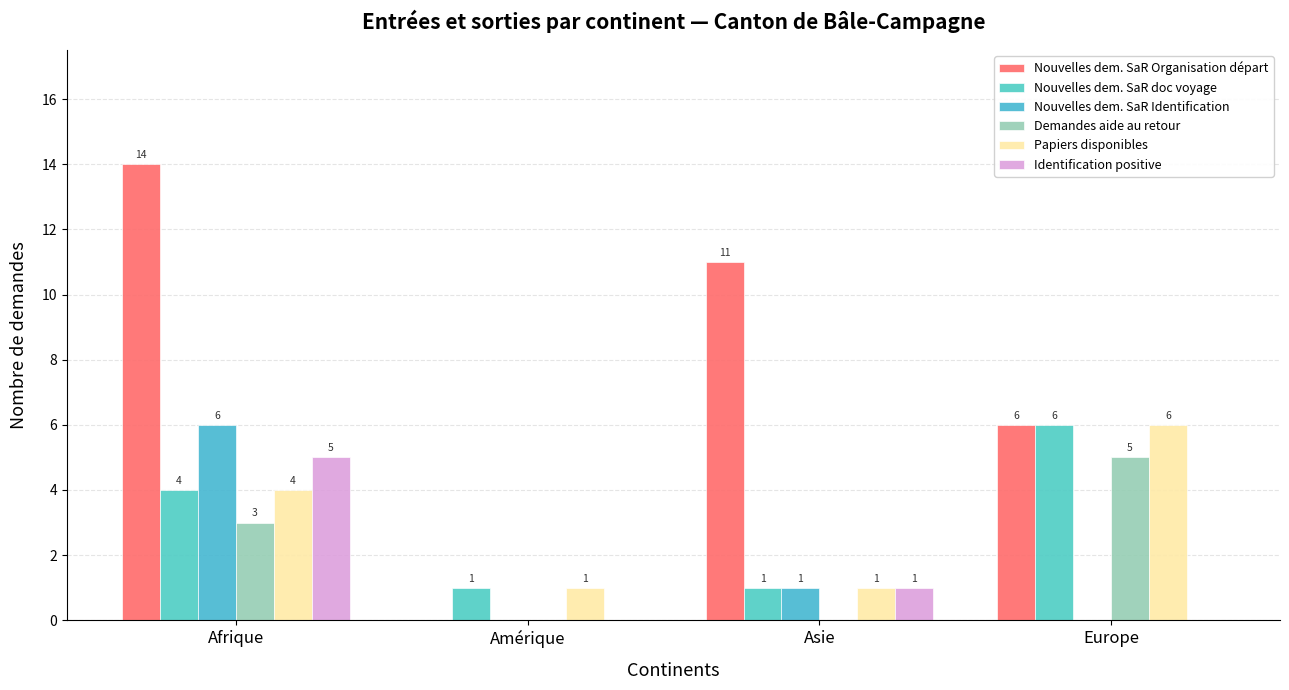

How many groups of bars are there?

4